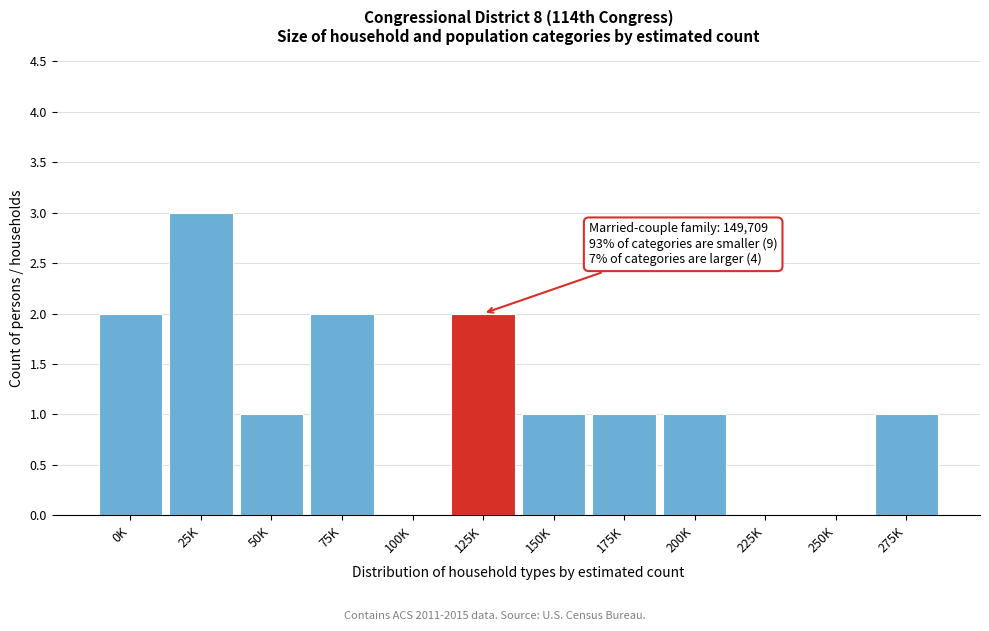

Reading right to left, what are all the values shown in this chart?

275K=1	250K=0	225K=0	200K=1	175K=1	150K=1	125K=2	100K=0	75K=2	50K=1	25K=3	0K=2